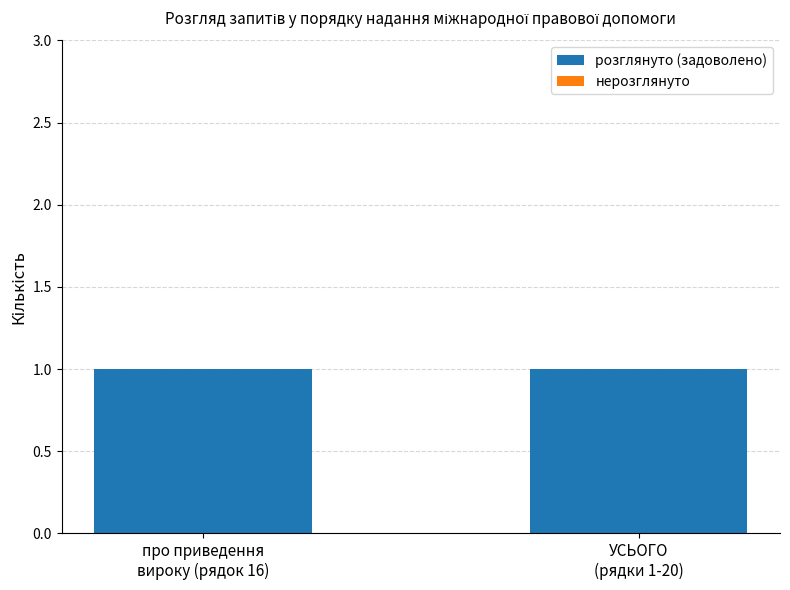

Rank the series at УСЬОГО
(рядки 1-20) from highest to lowest value.

розглянуто (задоволено), нерозглянуто